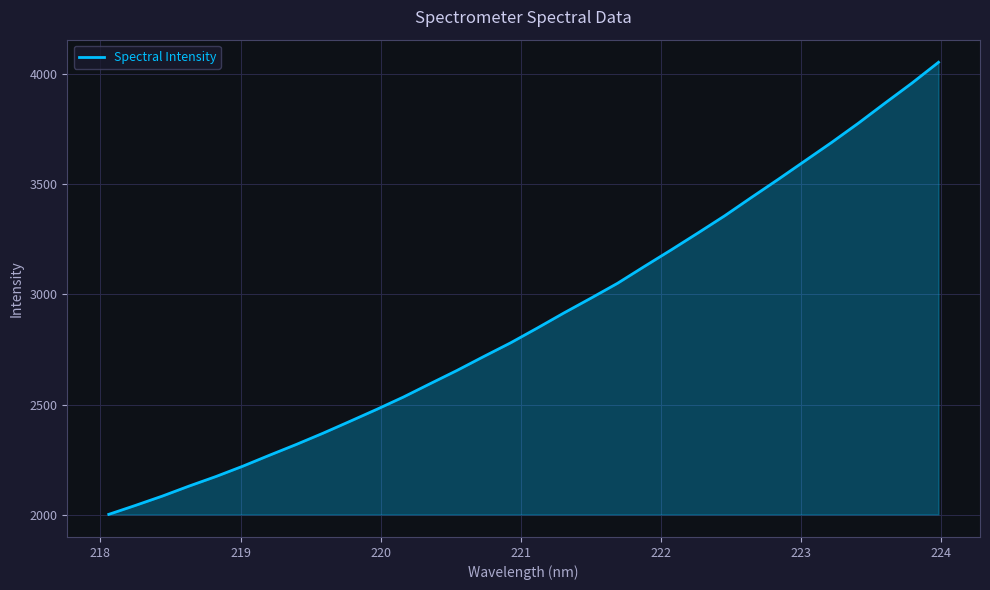

What is the smallest value displayed?

2002.2